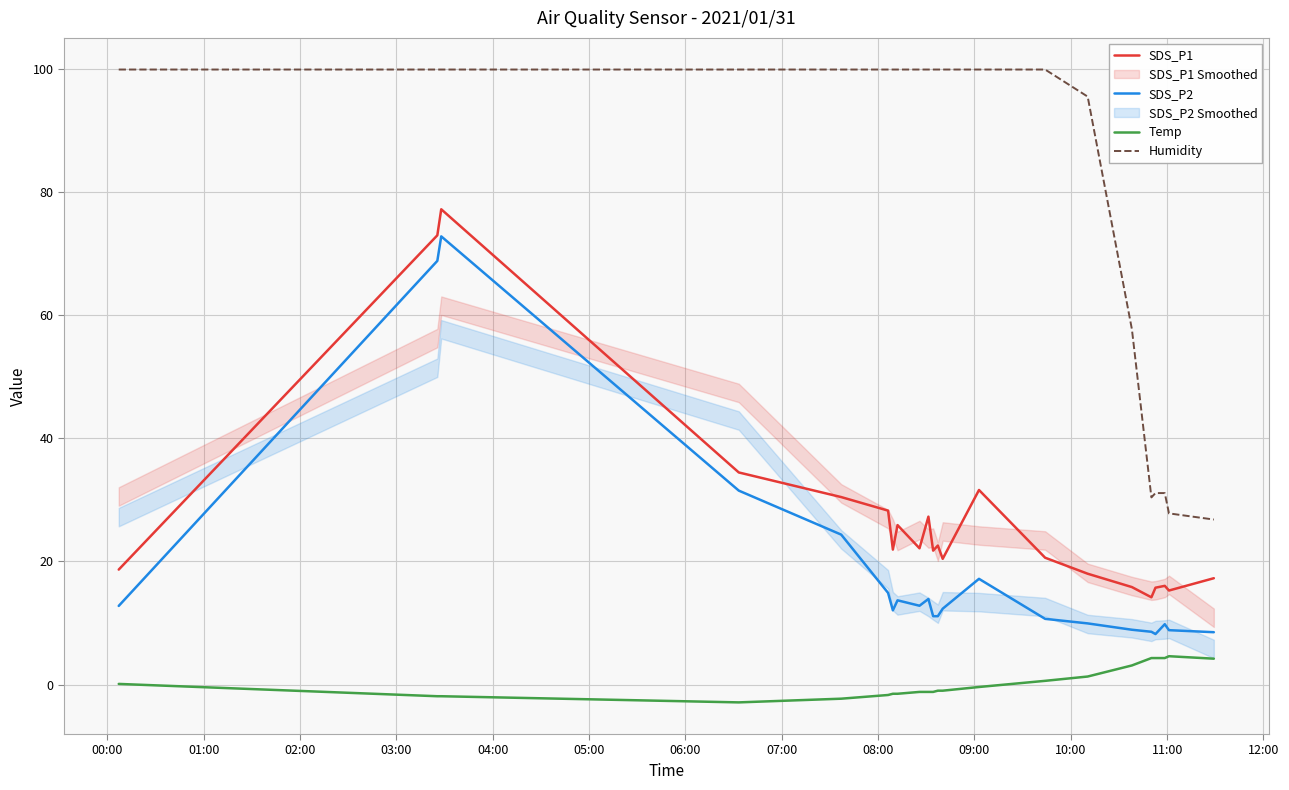

True or false: Humidity and SDS_P2 intersect in this chart.

False